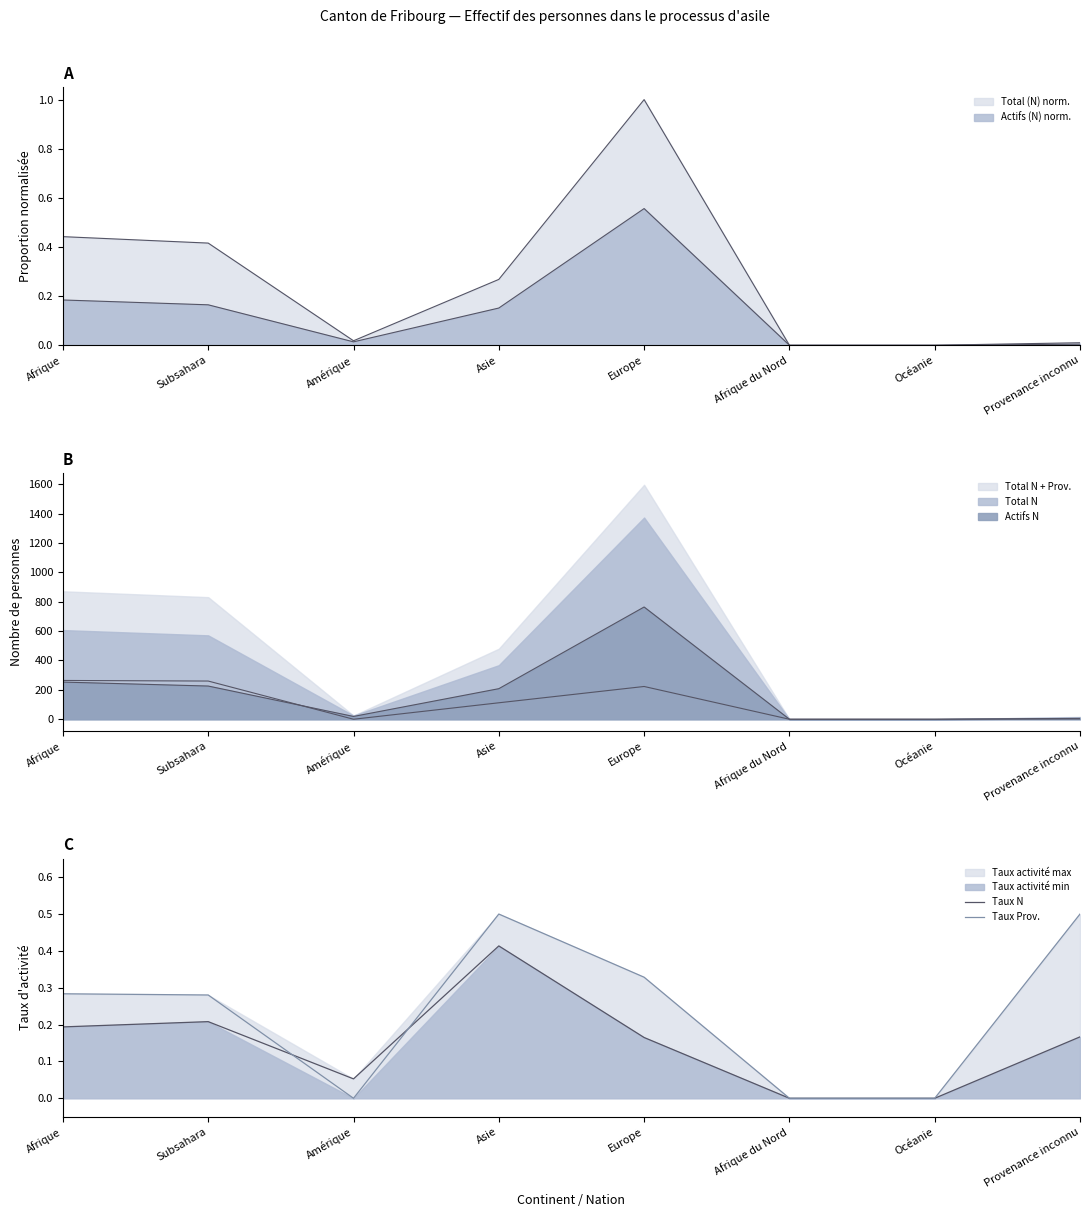

What is the label of the 1st point from the left?

Afrique